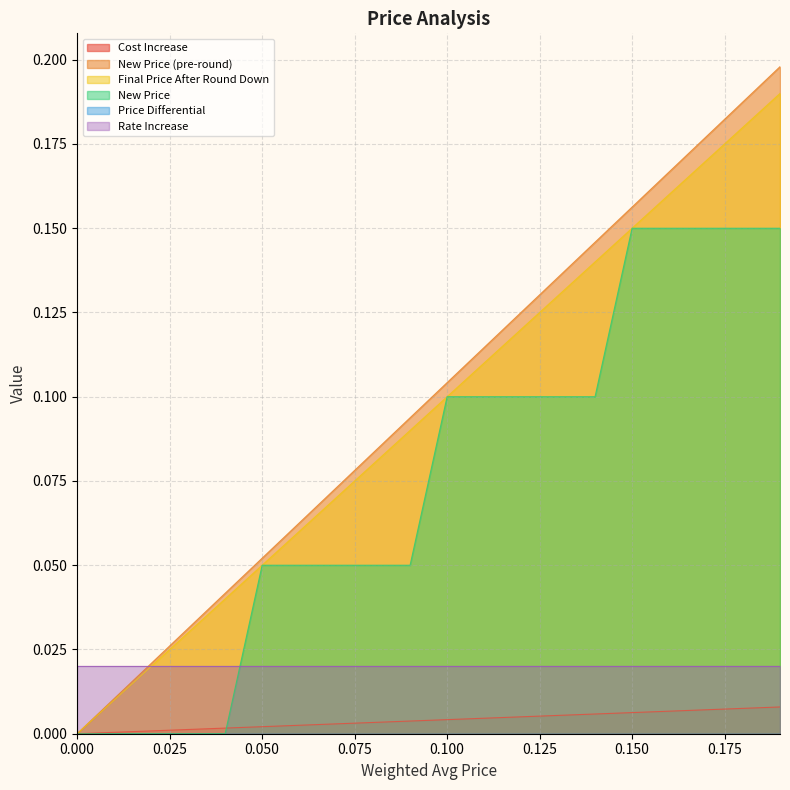

How many data points does each series have?

20